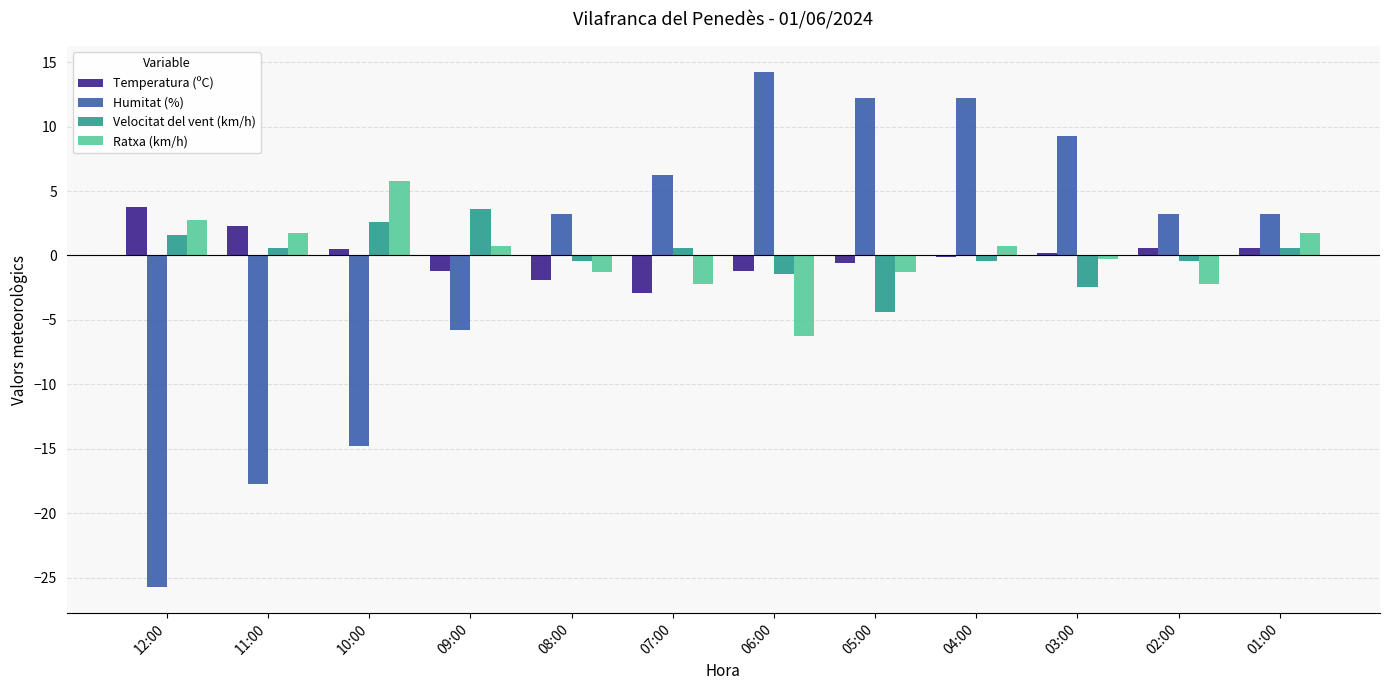

Which category has the highest value in the Humitat (%) series?

06:00